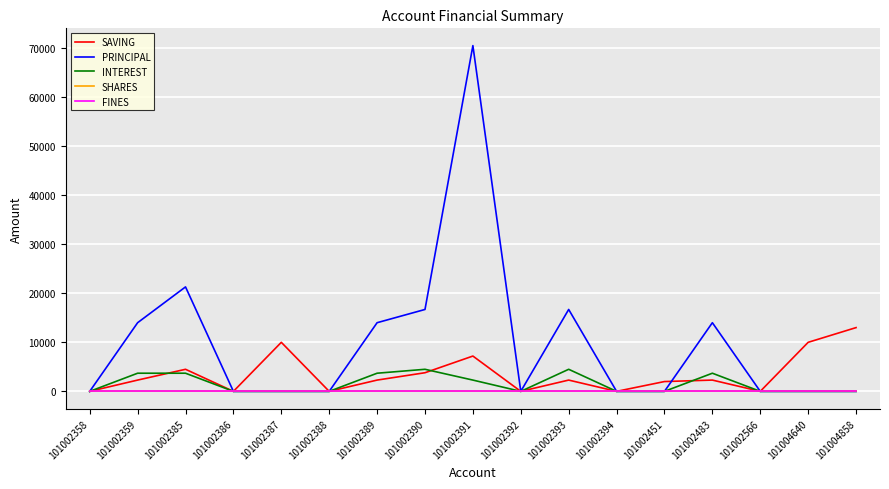

What is the value of the SAVING point at the 17th from the left?

13000